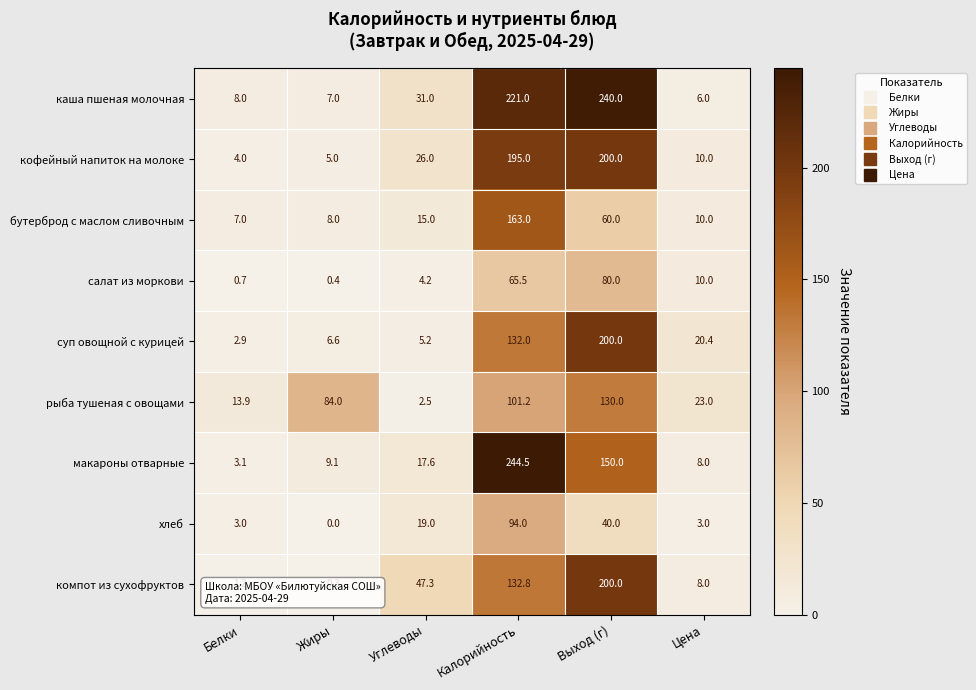

What is the greatest value displayed?

244.5